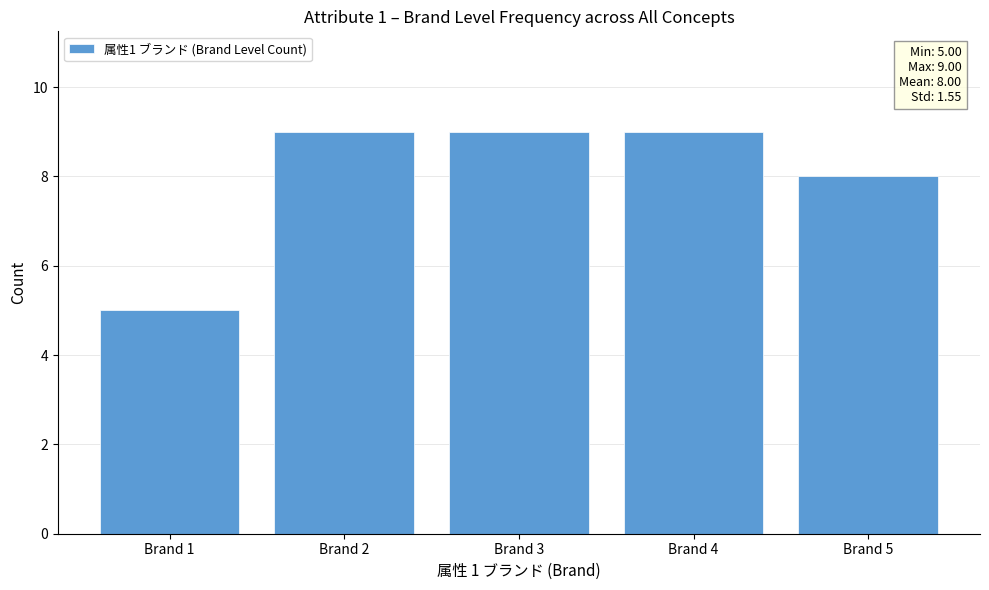

Reading left to right, extract all data points from this chart.

5	9	9	9	8